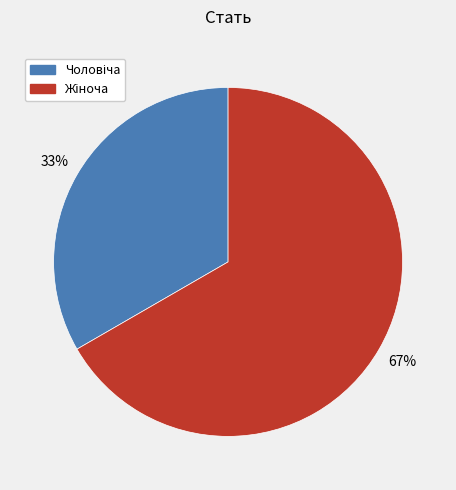

Is there any slice that represents more than half of the pie?

Yes